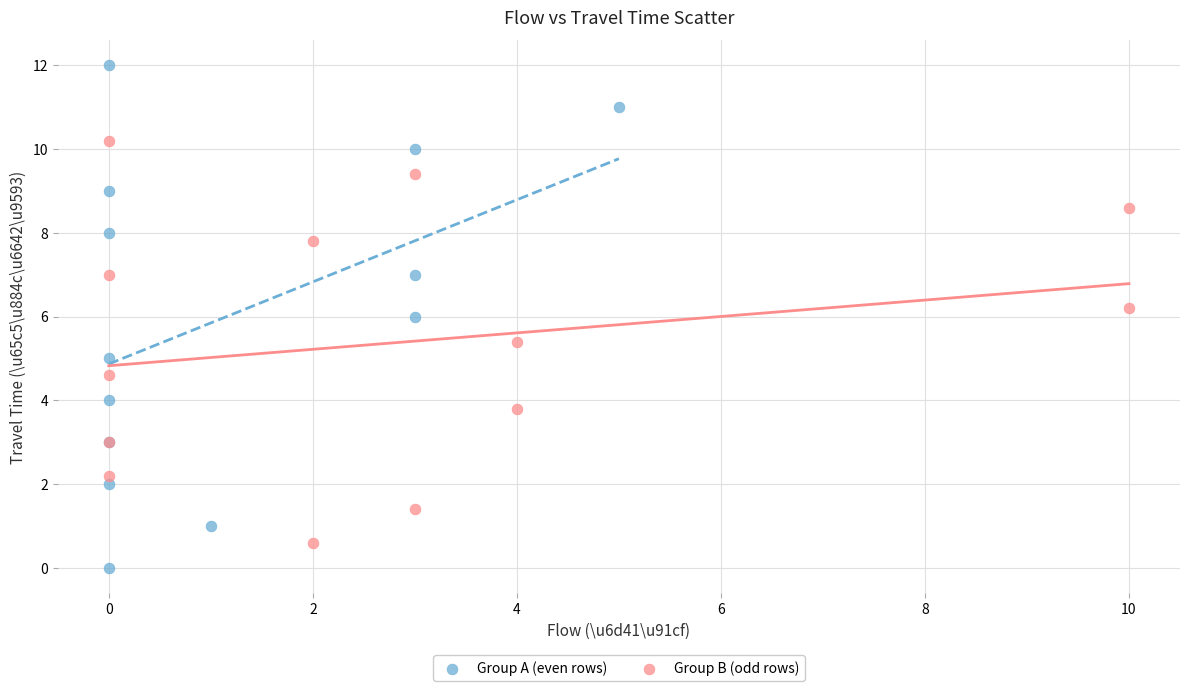

Which series reaches the minimum Y coordinate?

Group A (even rows)